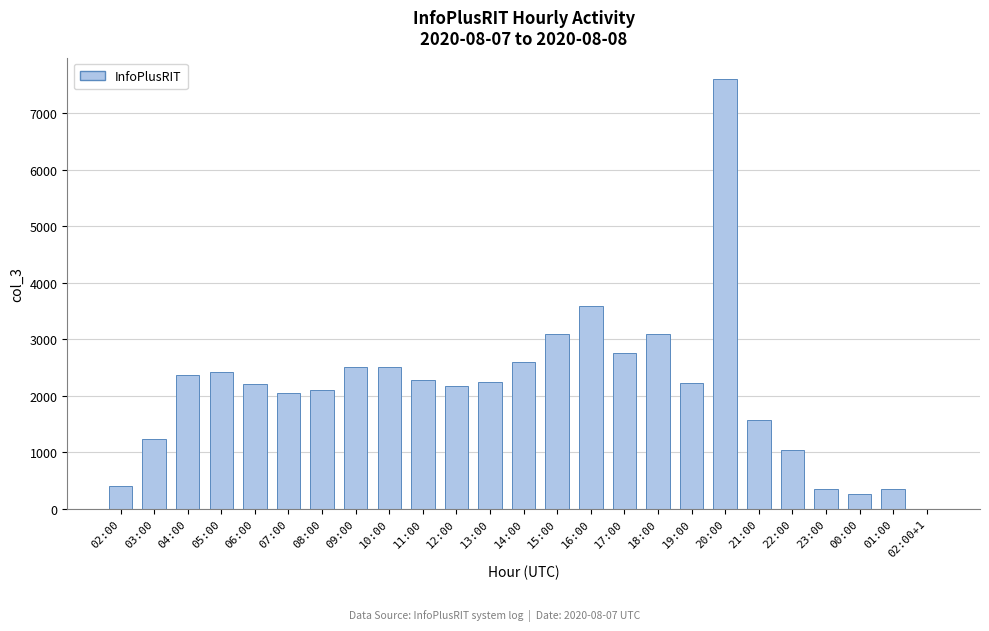

Are the bars horizontal?

No